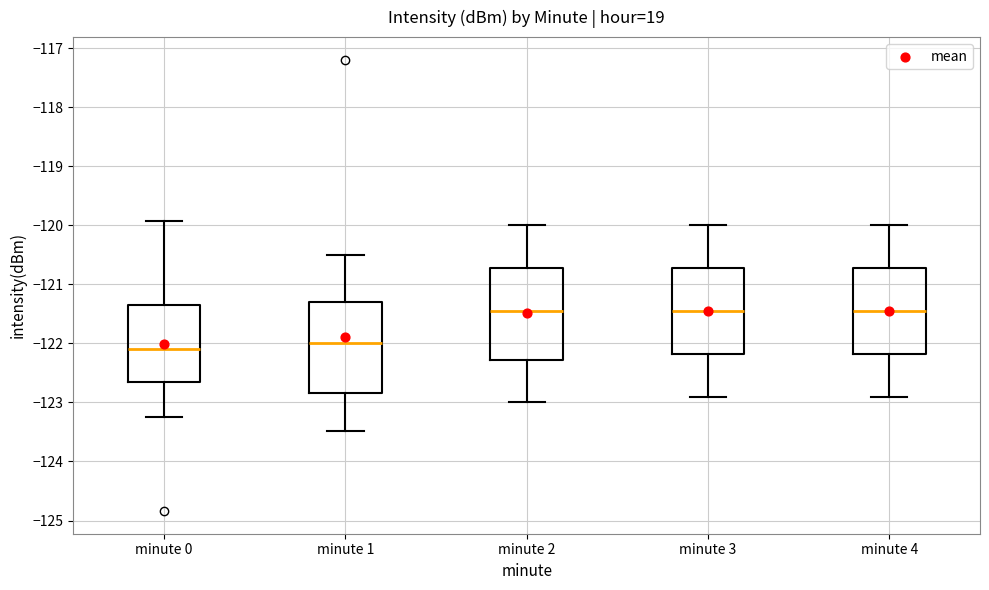

Where does the lower whisker of the box for minute 0 end on the y-axis? The values are not printed on the chart, so give them approximately, as read against the axis.

-123.3